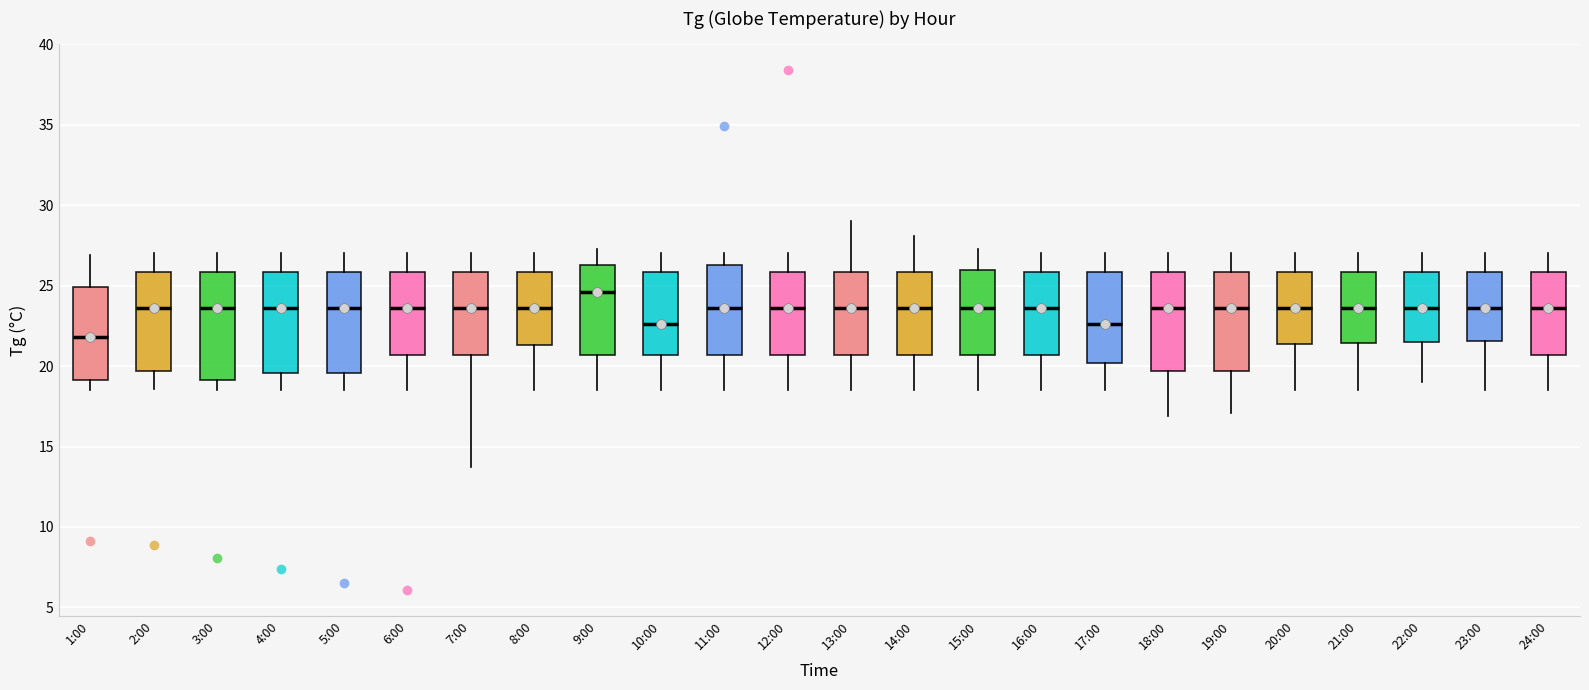

Which box has the highest median line?

9:00